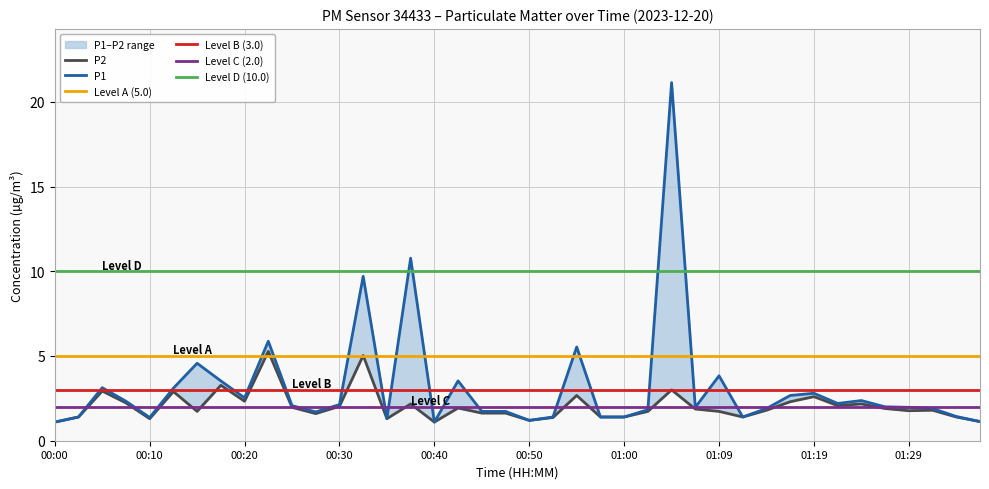

What is the sum of all P2 values?

81.6